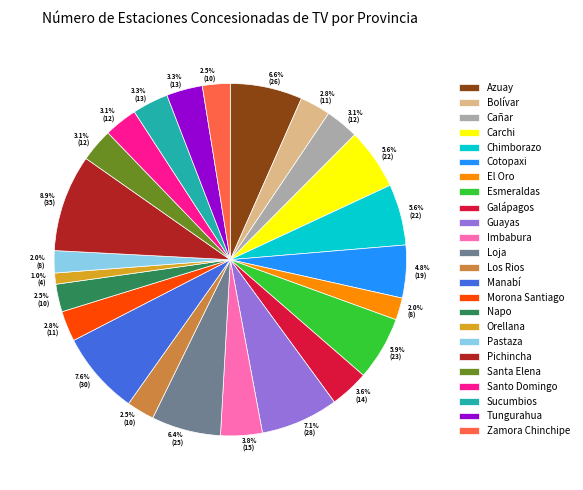

Do Cotopaxi and Tungurahua together represent more than half of the pie?

No